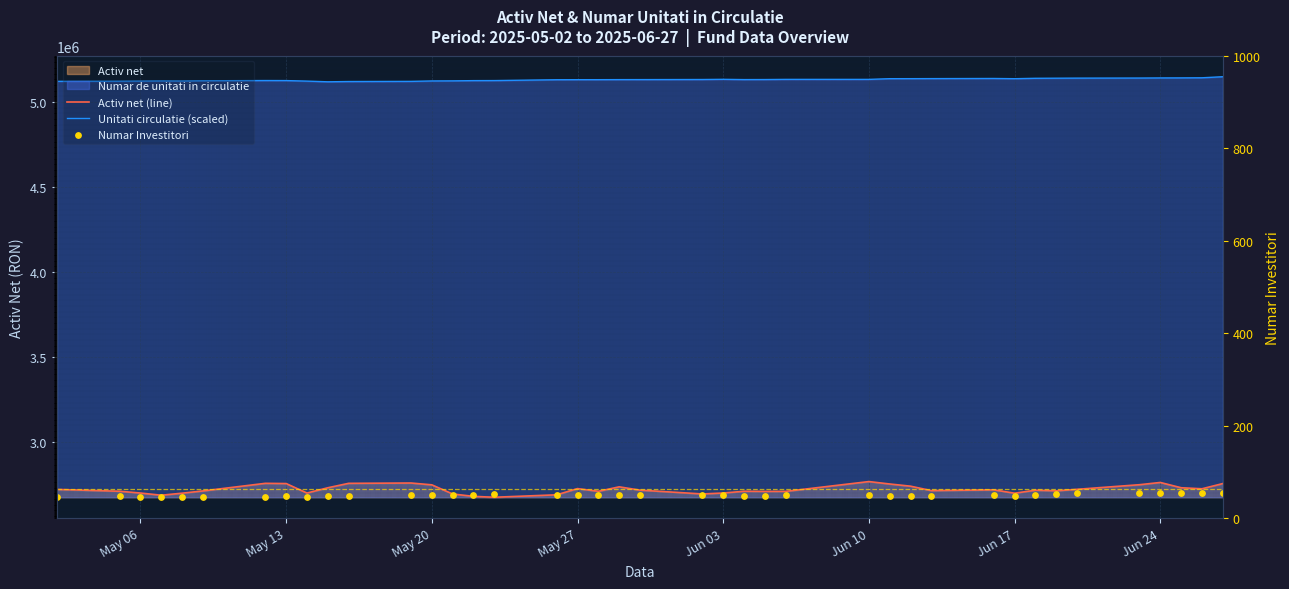

At how many categories does at least one series exceed 3921027?

40